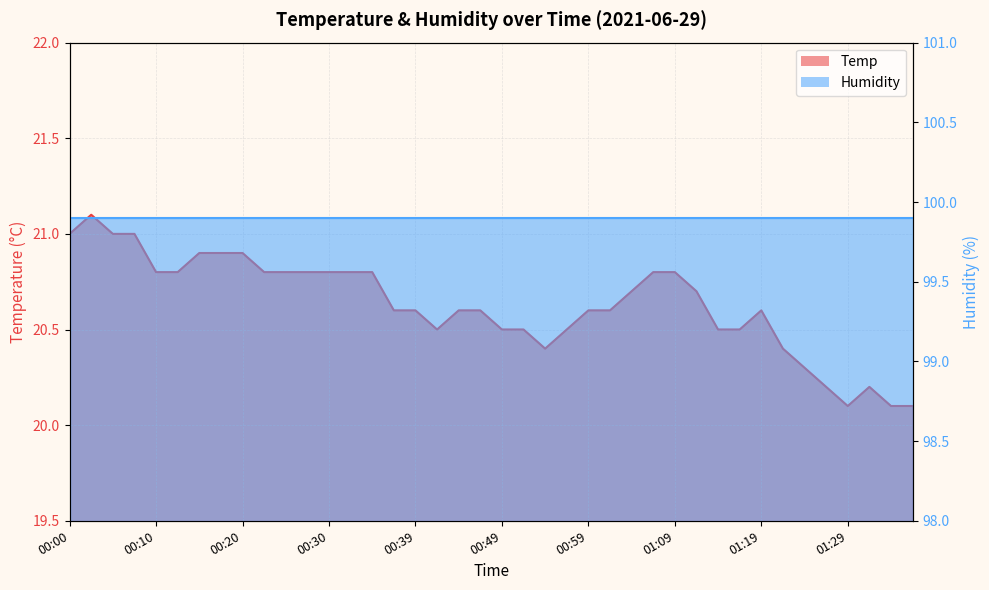

The value at 01:31 is 28.4. True or false?

False